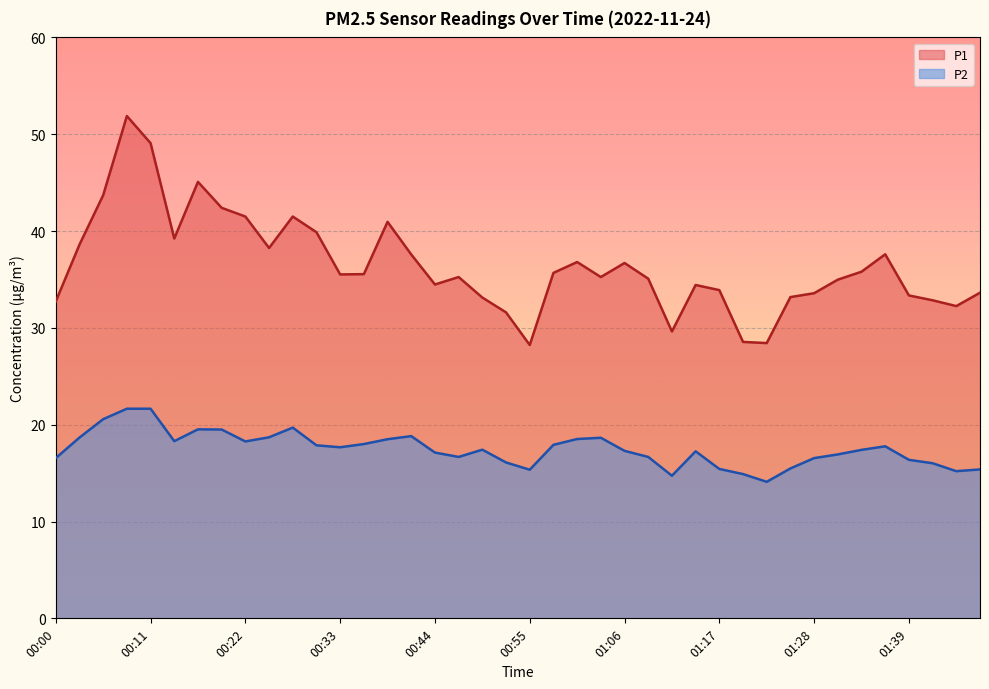

Is it true that P2 equals 21.6 at 00:08?

True